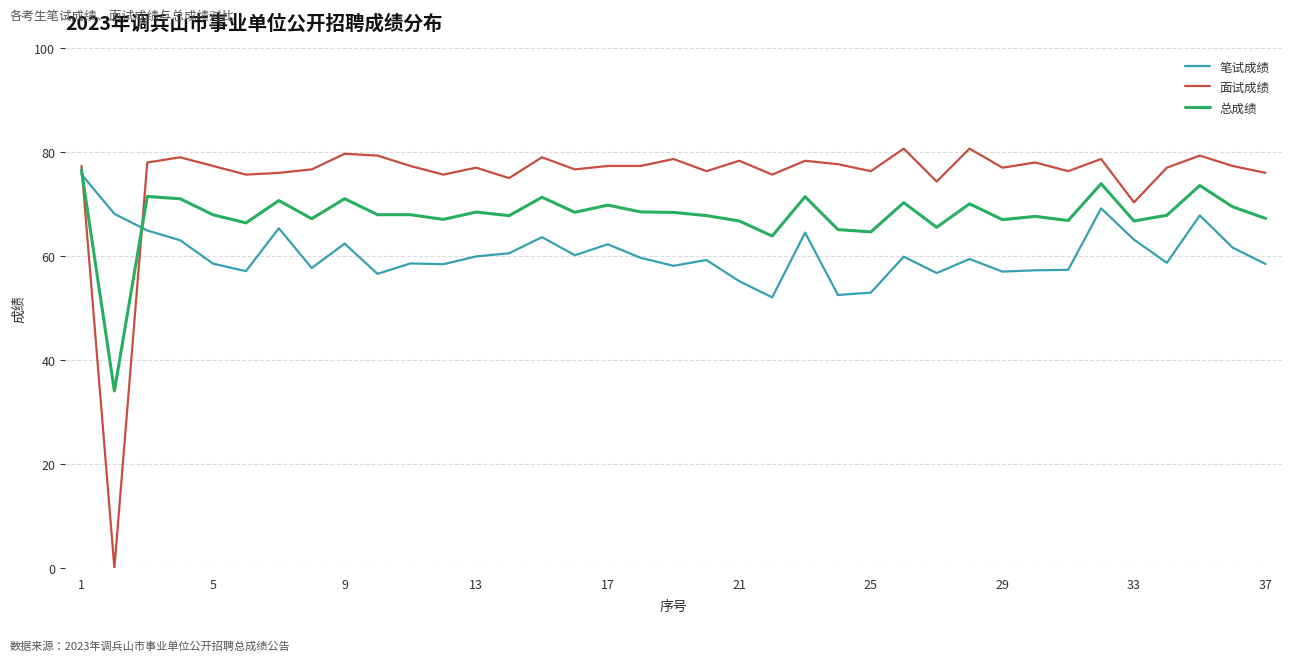

Does the chart display data point markers on the line(s)?

No